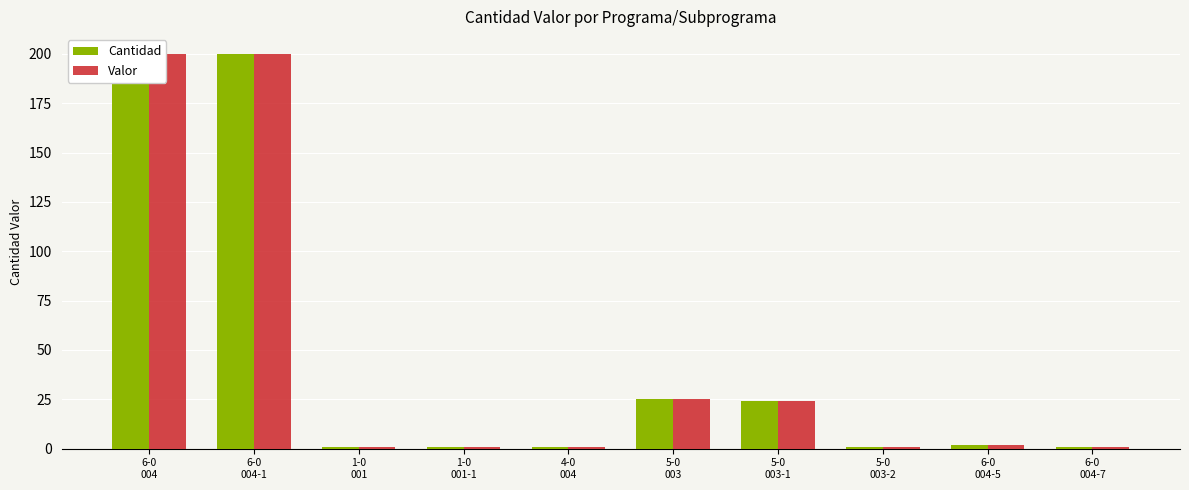

Reading right to left, what are all the values shown in this chart?

Cantidad: 1	2	1	24	25	1	1	1	200	200
Valor: 1	2	1	24	25	1	1	1	200	200